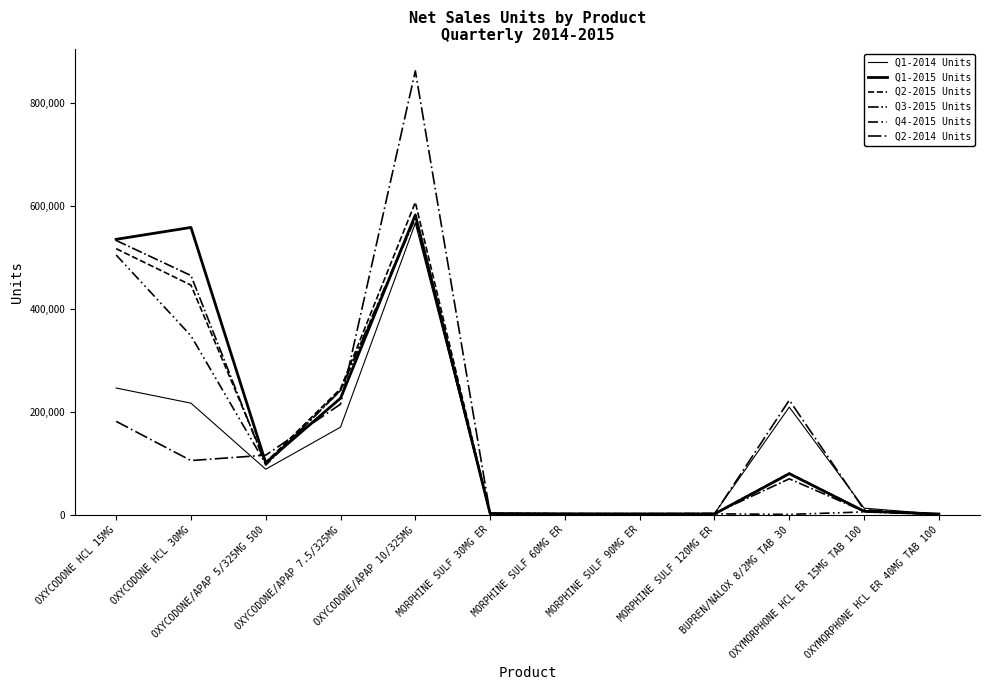

Which has a higher value, BUPREN/NALOX 8/2MG TAB 30 or MORPHINE SULF 30MG ER?

BUPREN/NALOX 8/2MG TAB 30